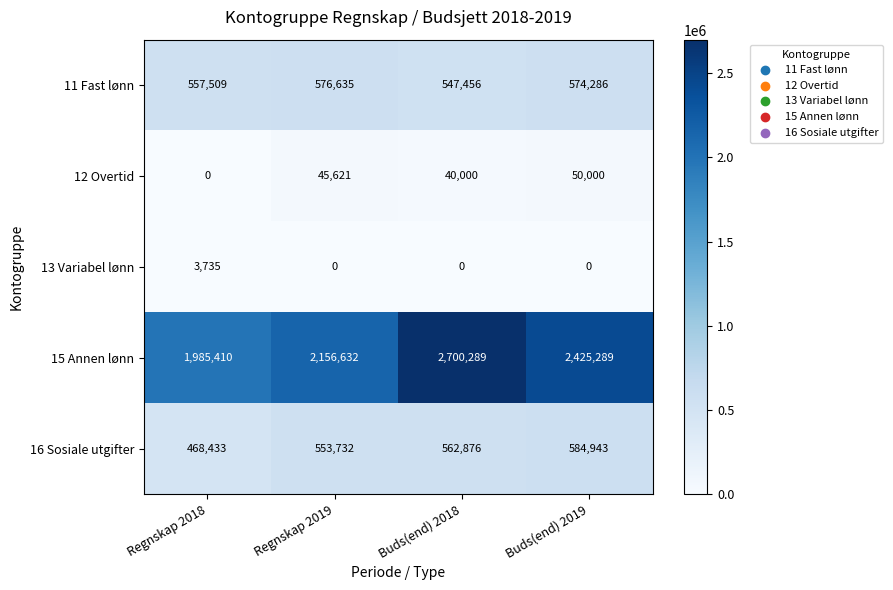

The 16 Sosiale utgifter series shows 562876 at Buds(end) 2018. True or false?

True